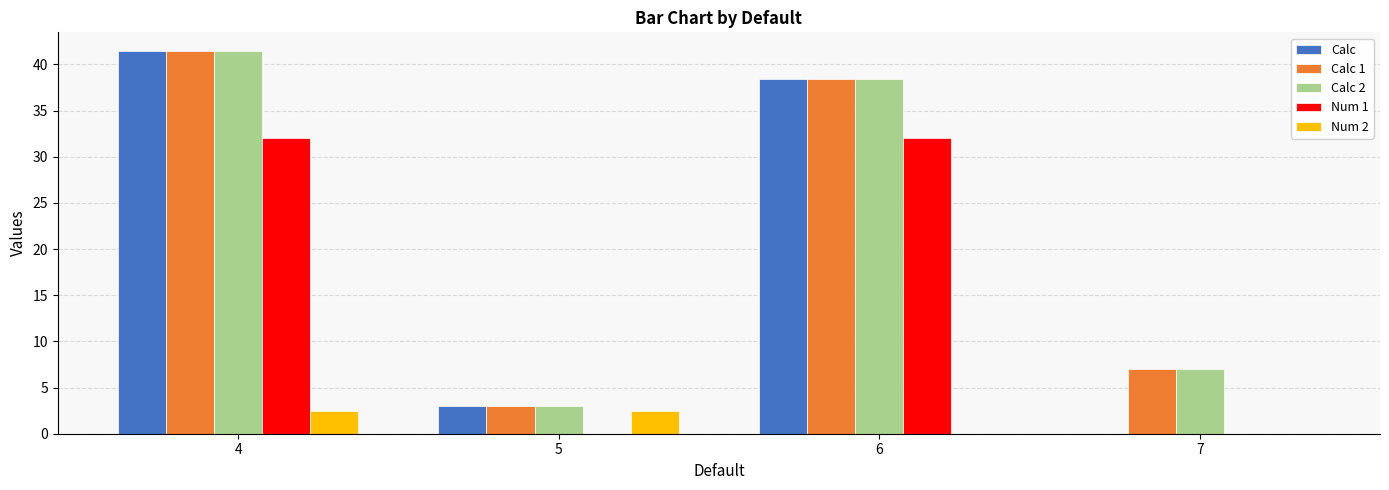

Reading left to right, what are all the values shown in this chart?

Calc: 4=41.4	5=3.0	6=38.4	7=0.0
Calc 1: 4=41.4	5=3.0	6=38.4	7=7.0
Calc 2: 4=41.4	5=3.0	6=38.4	7=7.0
Num 1: 4=32.0	5=0.0	6=32.0	7=0.0
Num 2: 4=2.5	5=2.5	6=0.0	7=0.0